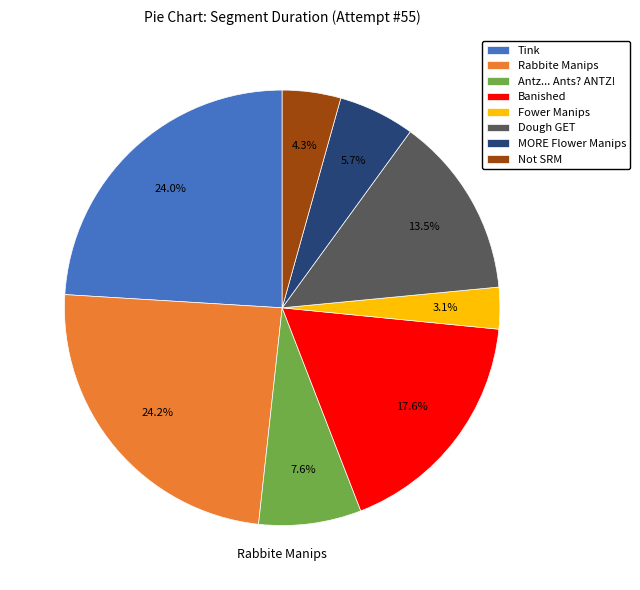

Which category has the smallest portion of the pie?

Fower Manips